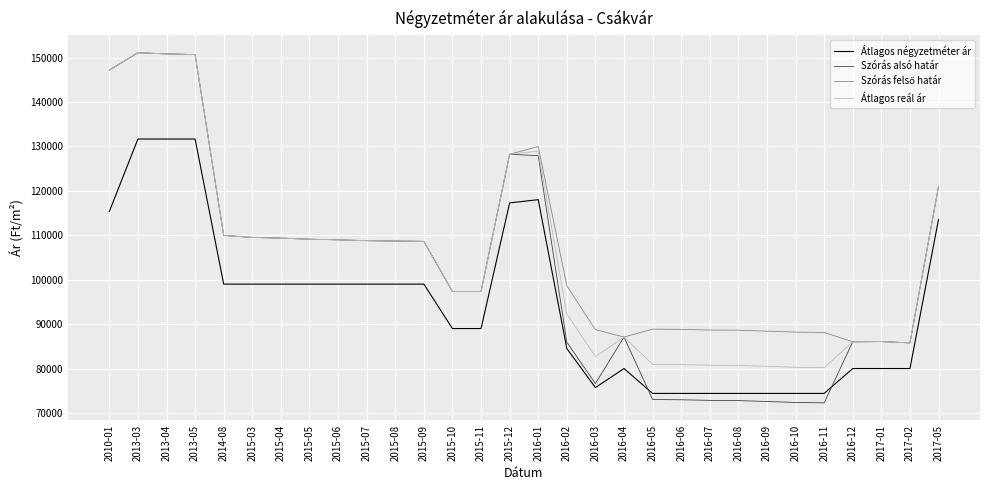

What is the total value across all series at 2017-05?

476637